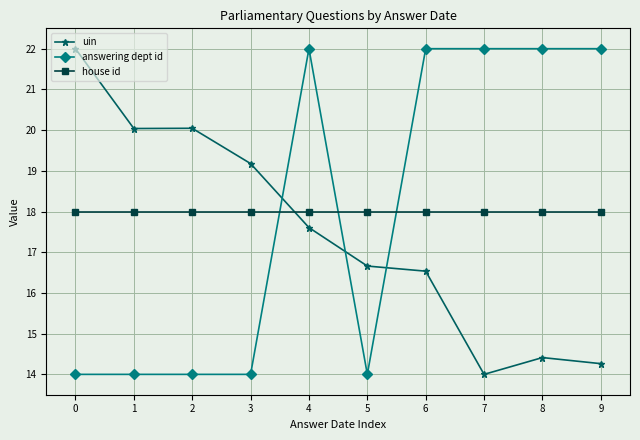

Reading left to right, what are all the values shown in this chart?

uin: 22.0	20.0	20.0	19.2	17.6	16.7	16.5	14.0	14.4	14.3
answering dept id: 14.0	14.0	14.0	14.0	22.0	14.0	22.0	22.0	22.0	22.0
house id: 18.0	18.0	18.0	18.0	18.0	18.0	18.0	18.0	18.0	18.0